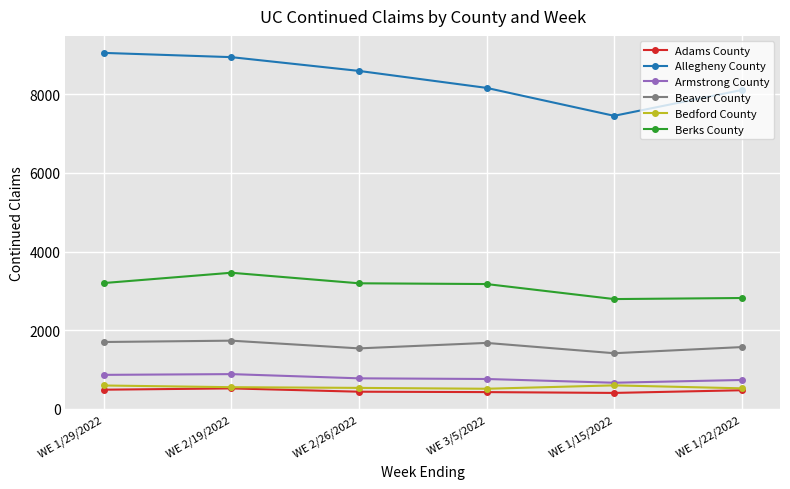

Is it true that Berks County equals 3200 at WE 1/29/2022?

True